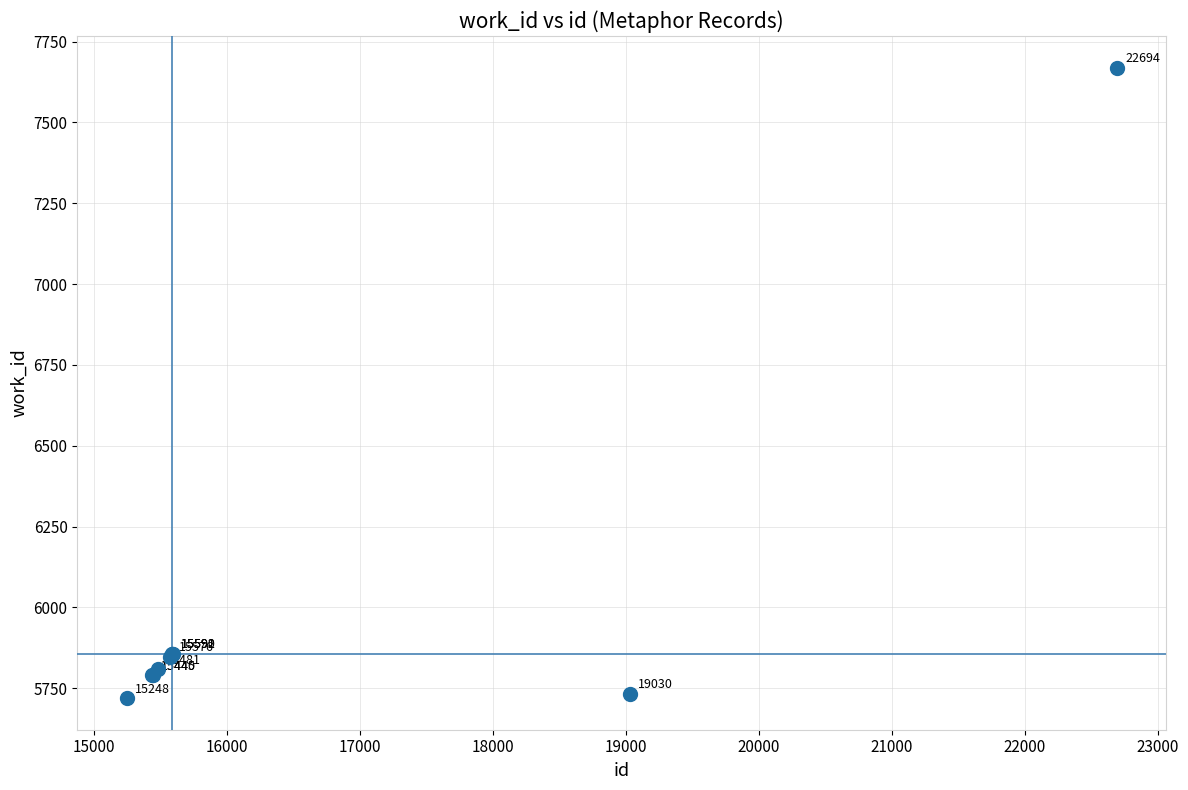

What Y value in the scatter plot is closest to 6694?

5857